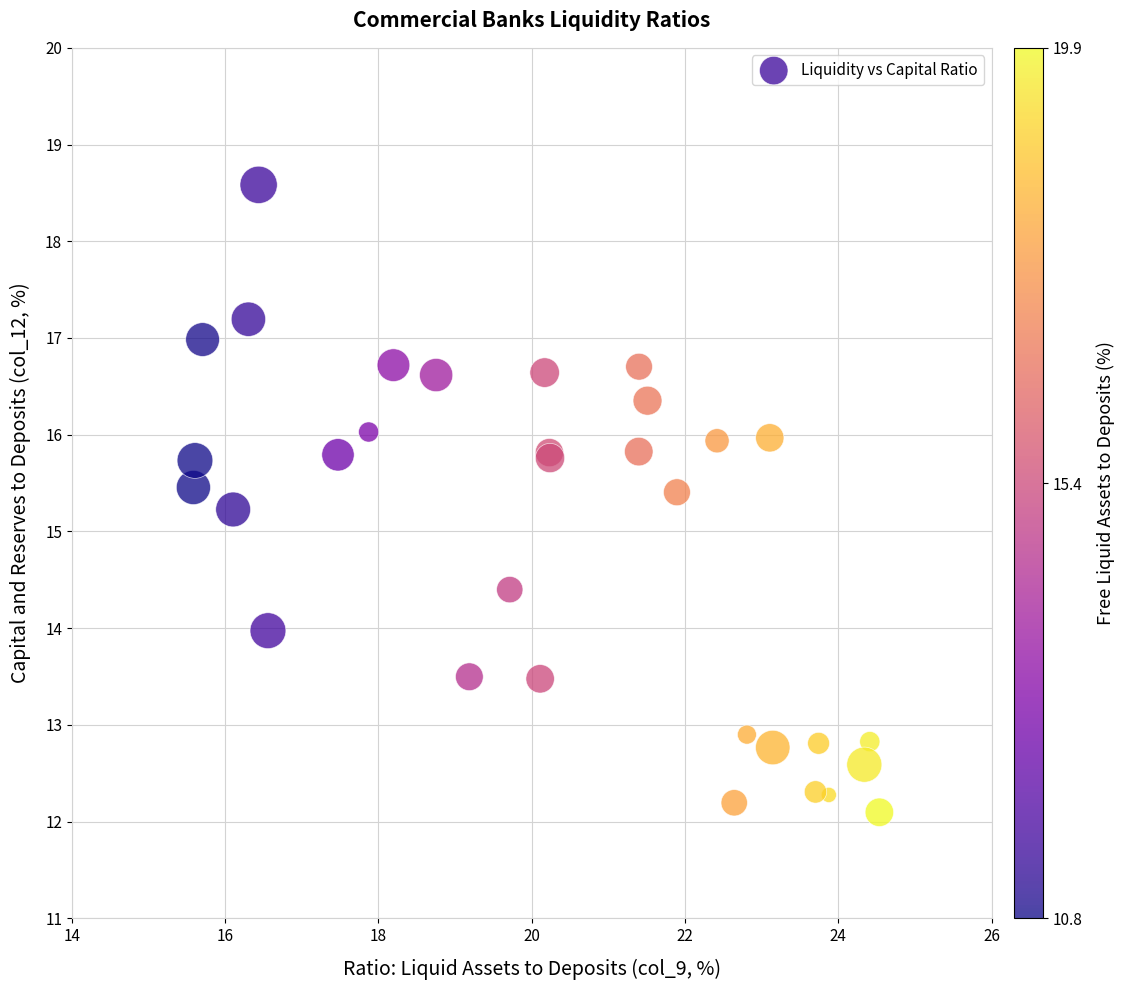

What Y value in the scatter plot is closest to 15?

15.2